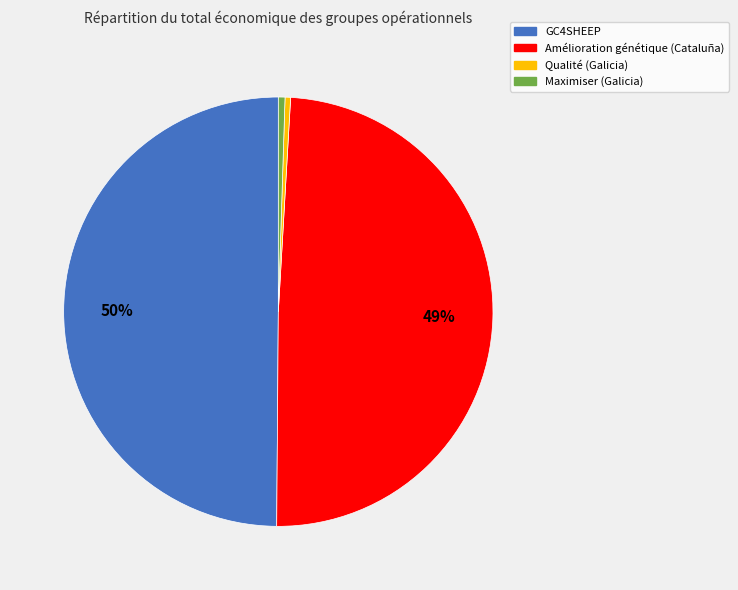

What is the ratio of the value at Qualité (Galicia) to the value at Maximiser (Galicia)?

0.8